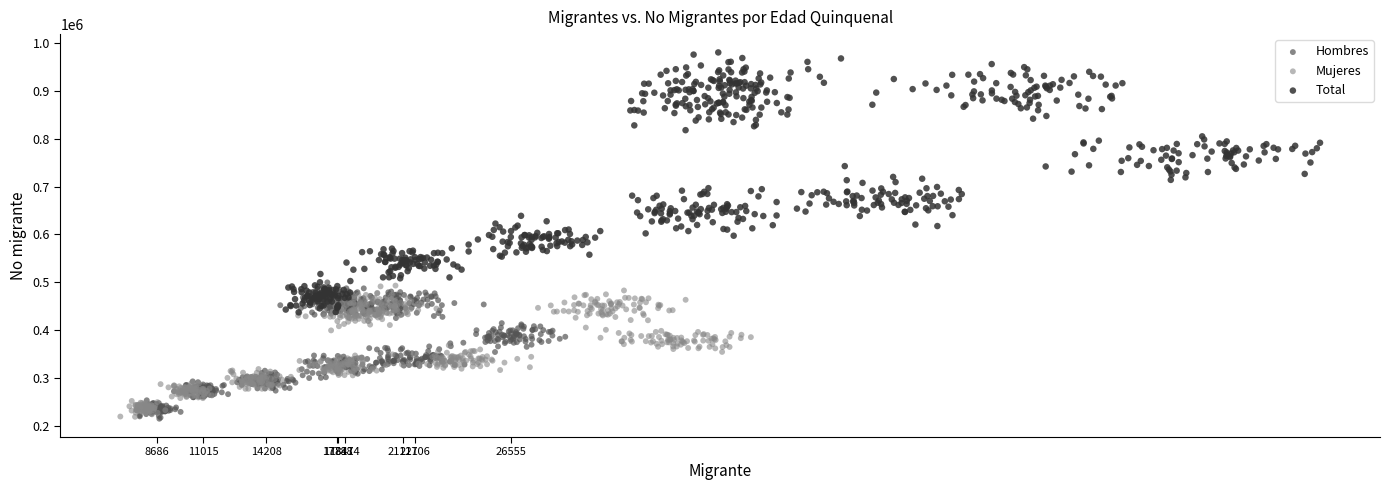

What are all the series names shown in the legend?

Hombres, Mujeres, Total